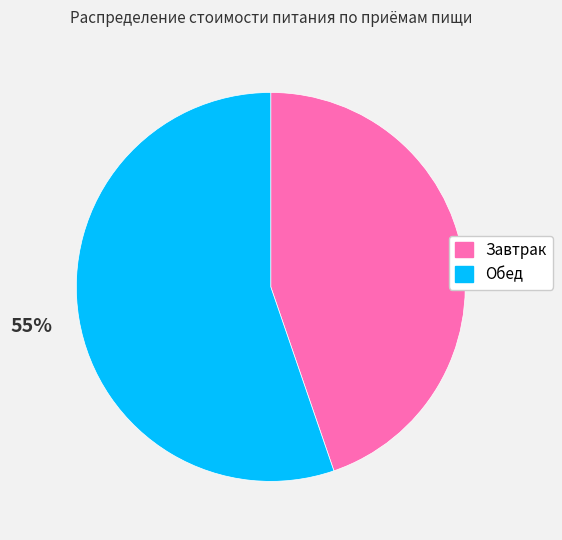

True or false: Завтрак accounts for 37% of the total.

False